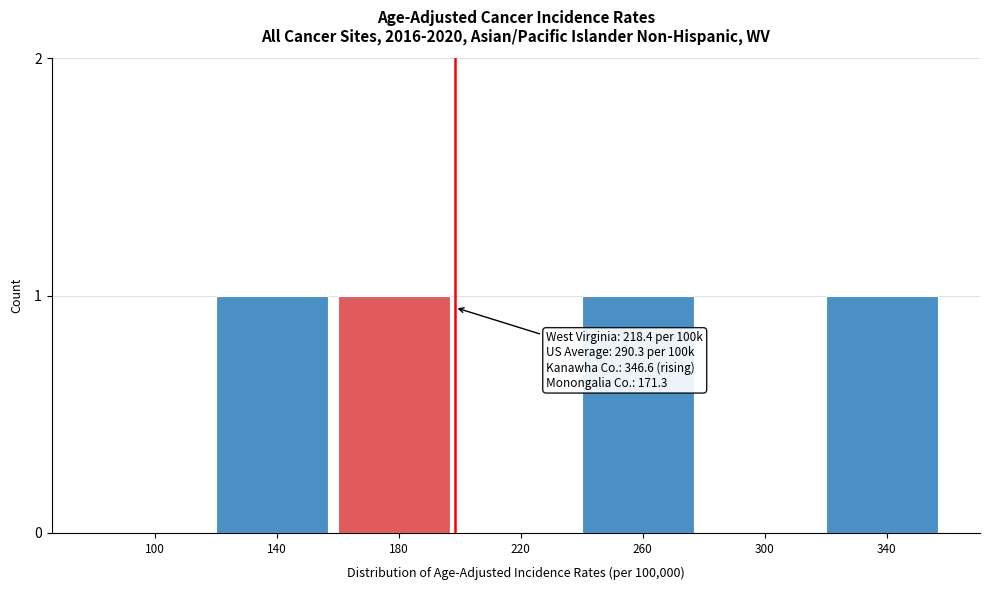

Reading left to right, list all the values displayed in this chart.

100=0	140=1	180=1	220=0	260=1	300=0	340=1